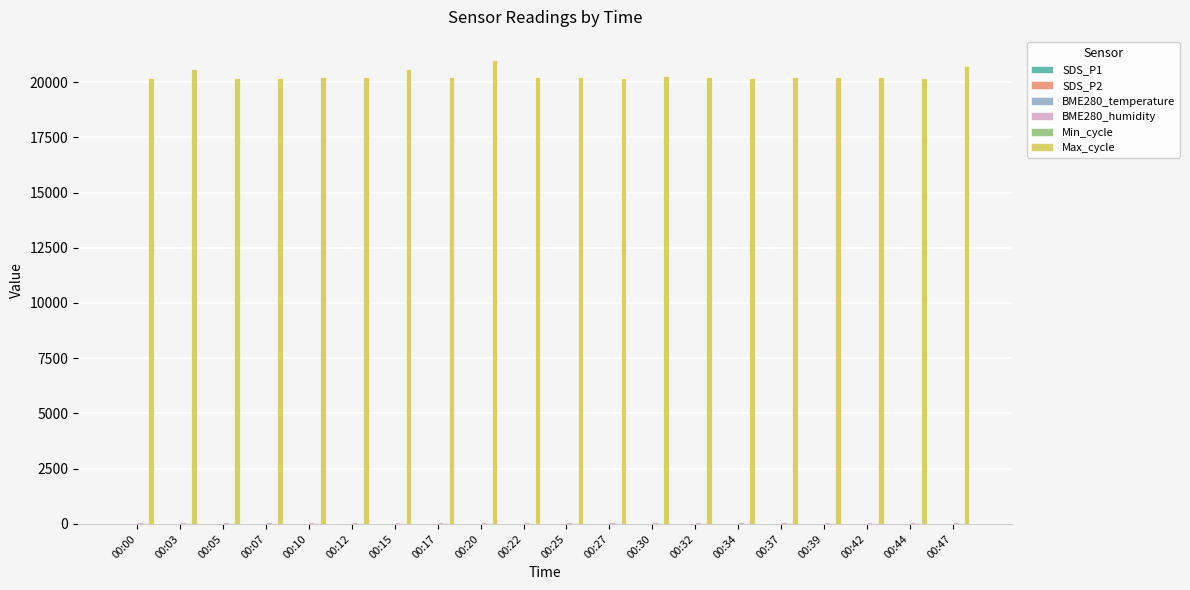

Which series has the largest total across all categories?

Max_cycle